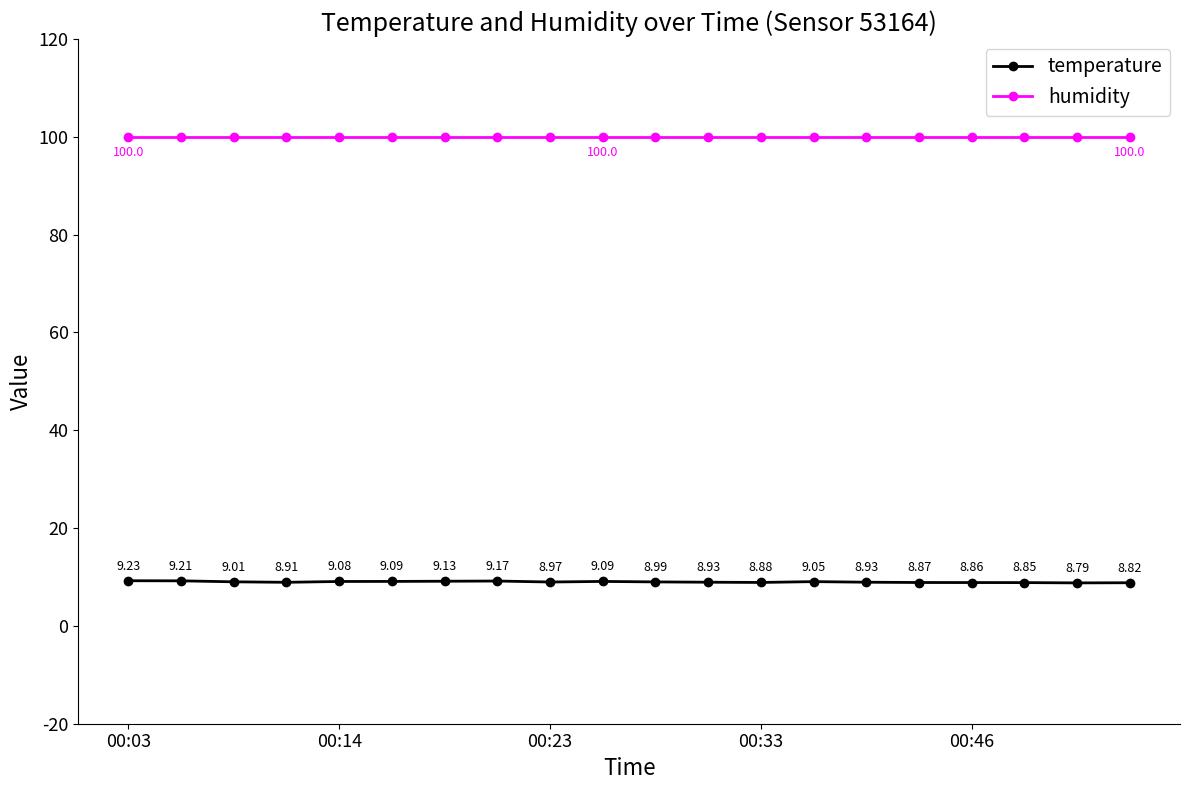

Which series has the widest spread of values?

temperature